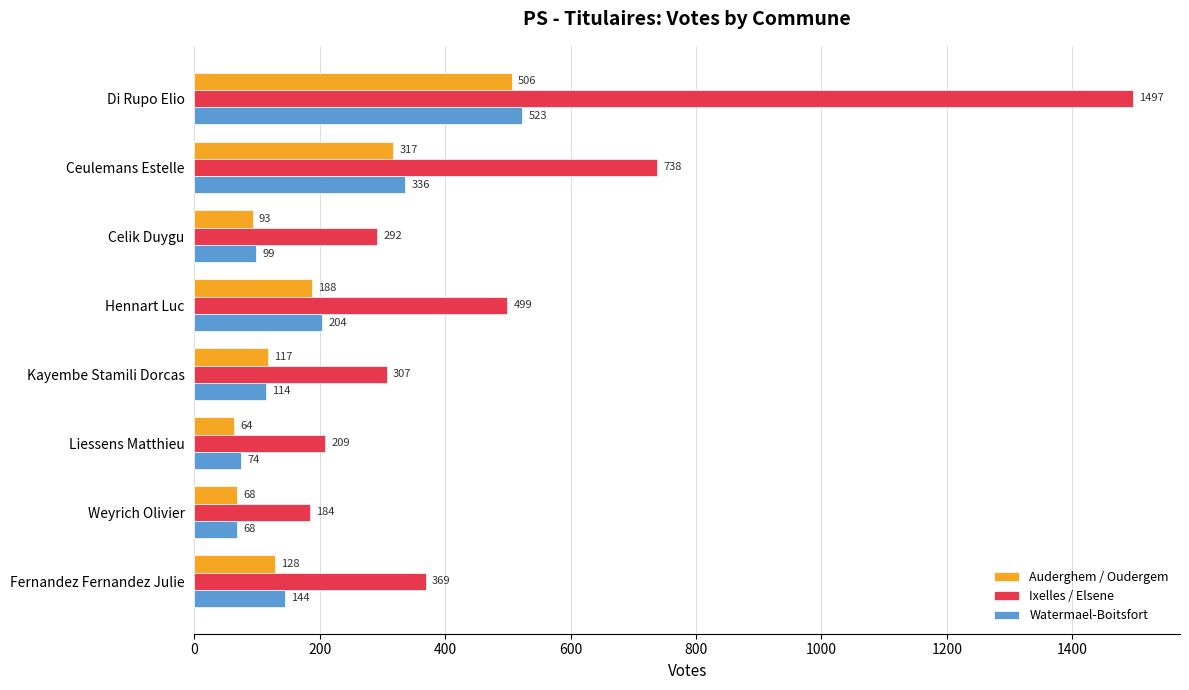

Which series has the largest total across all categories?

Ixelles / Elsene